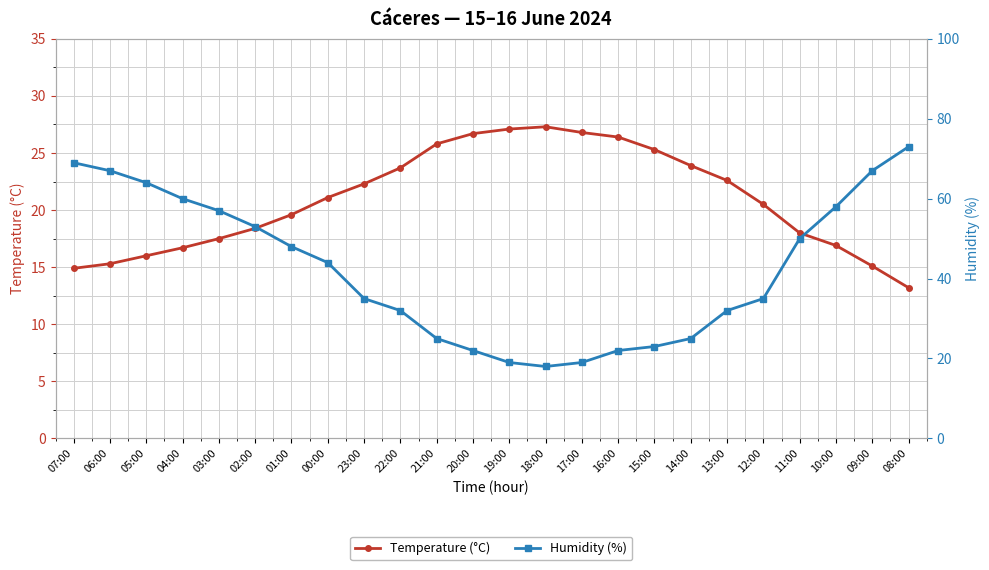

What is the difference between the highest and lowest values at 03:00?

39.5